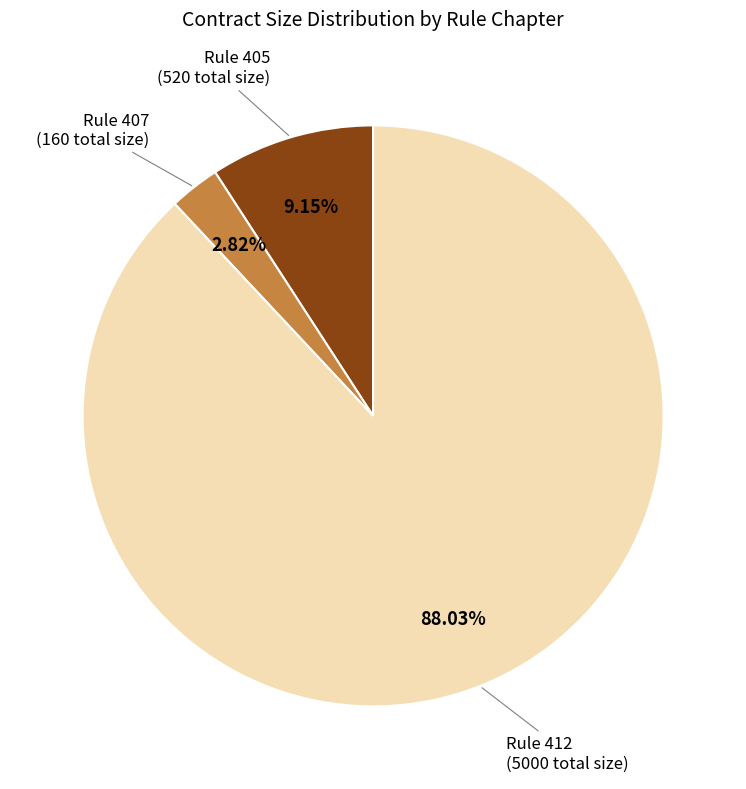

Is there any slice that represents more than half of the pie?

Yes